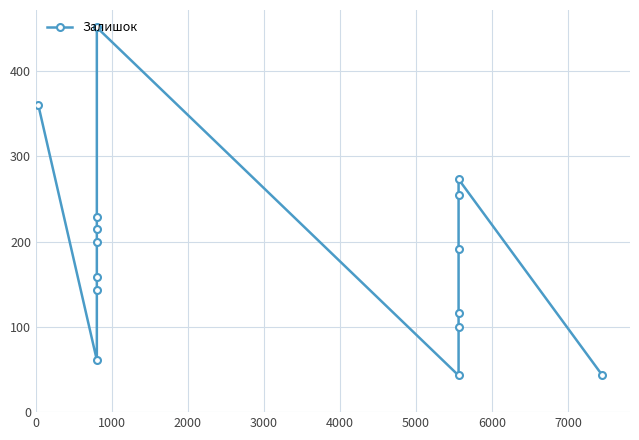

What position from the right is 6000?

9